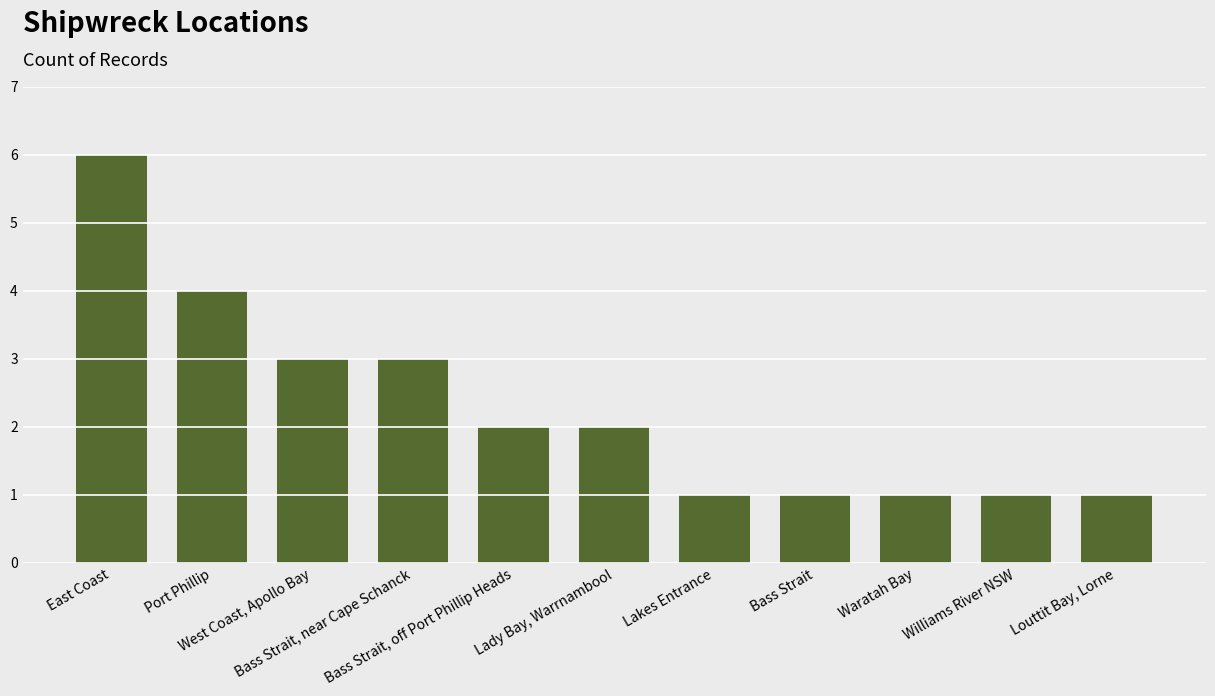

Between Williams River NSW and Lady Bay, Warrnambool, which is larger?

Lady Bay, Warrnambool